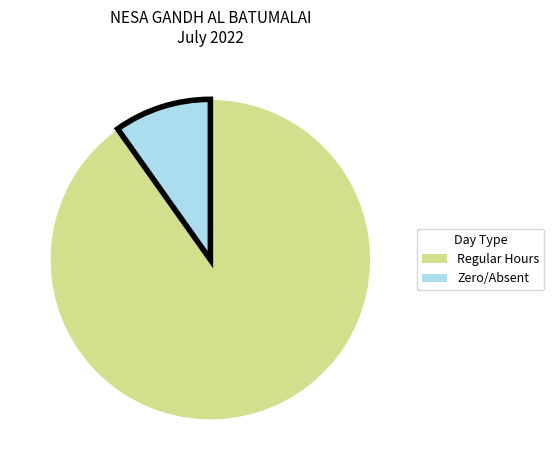

How many segments does this pie chart have?

2